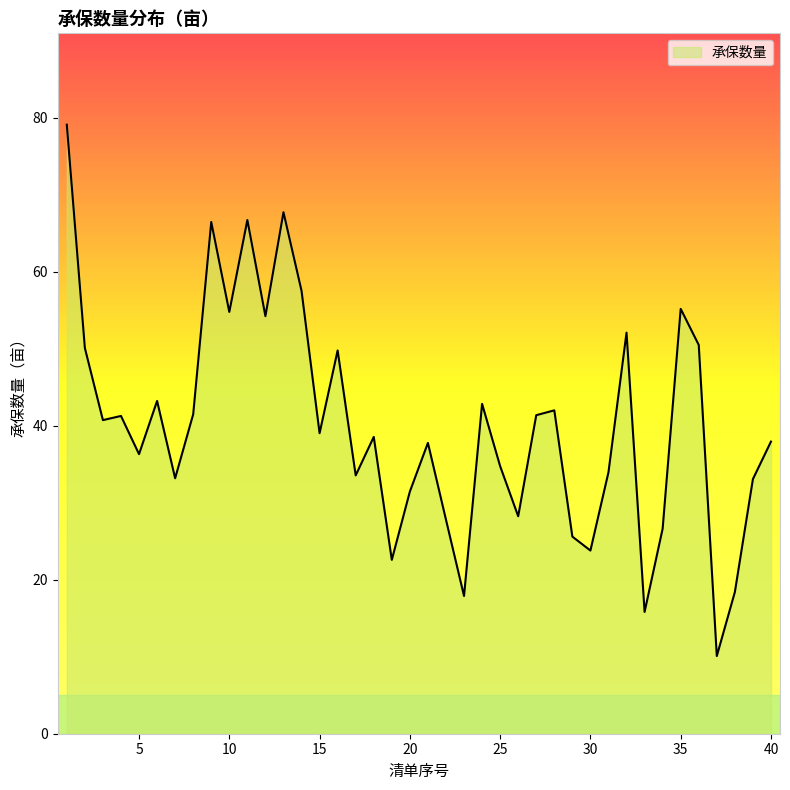

What is the minimum value shown in the chart?

10.1